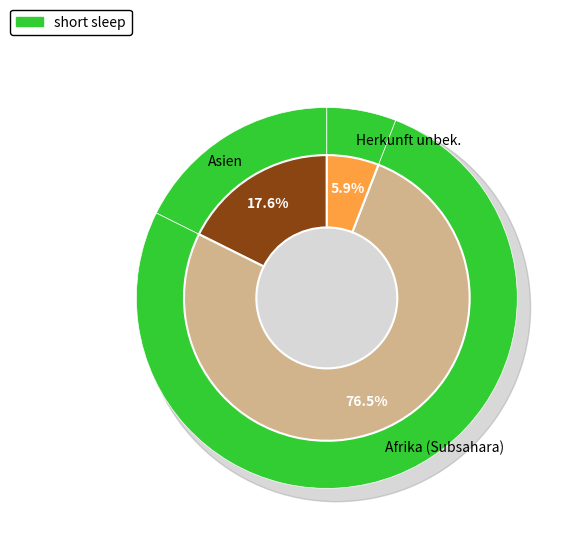

Between Asien and Afrika, which is larger?

Afrika